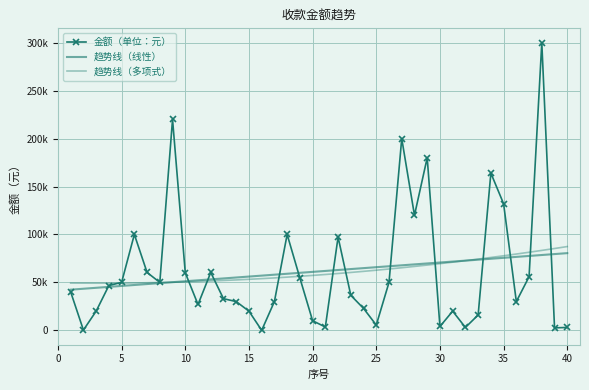

What is the maximum value for 趋势线（线性）?

80512.2